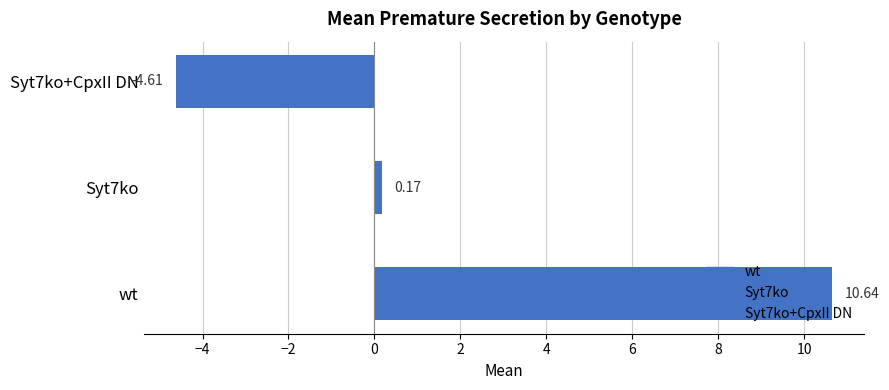

How many data points are less than 0?

1